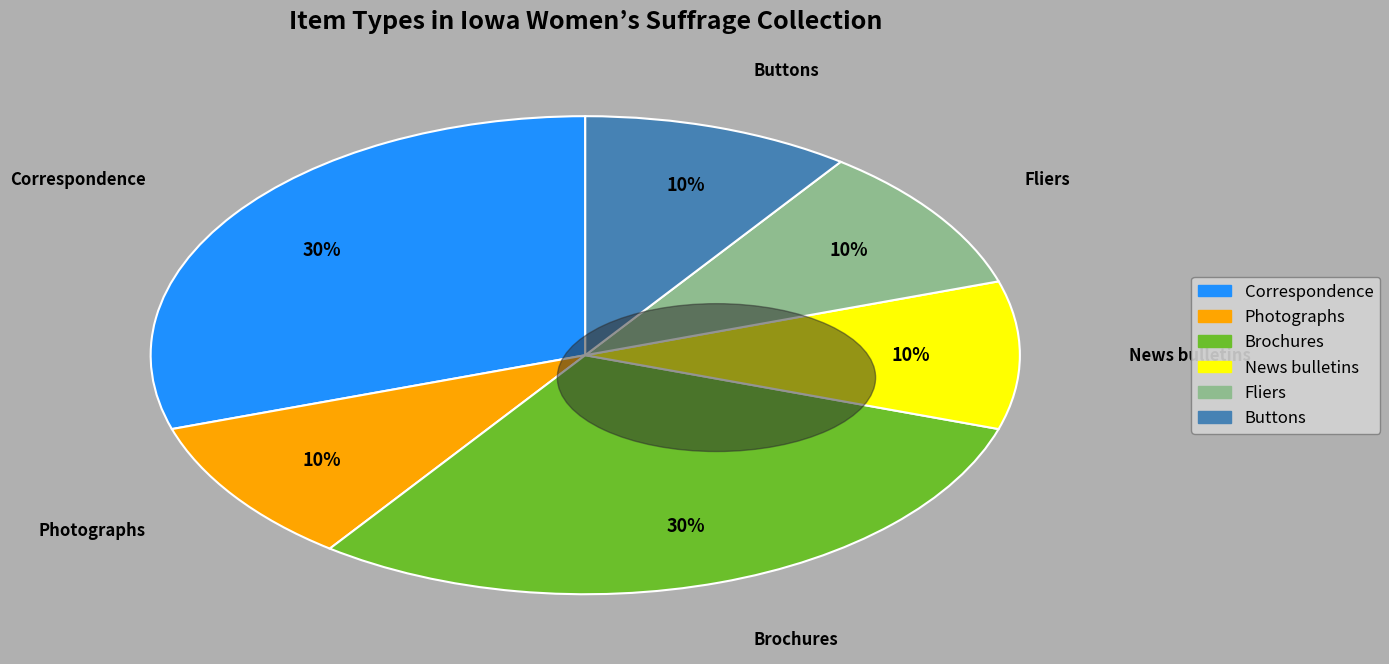

Is there a majority slice in this chart?

No